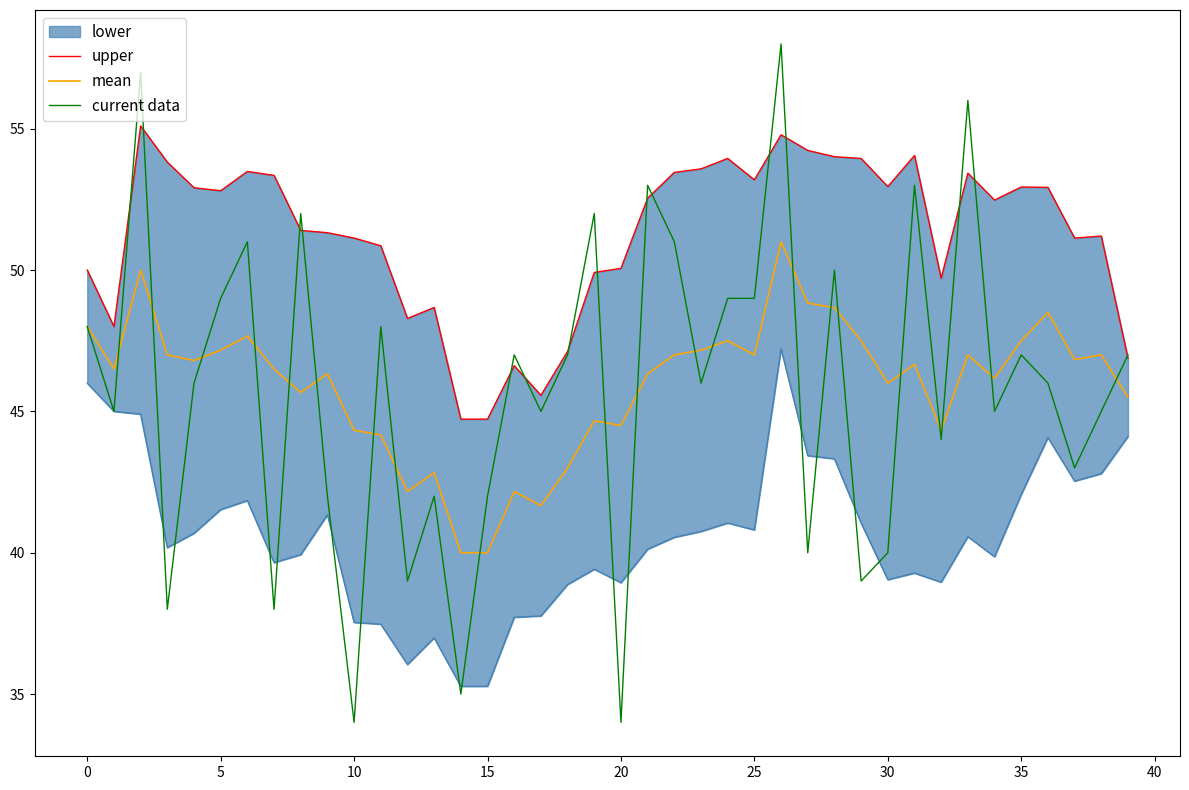

What is the minimum value for current data?

34.0